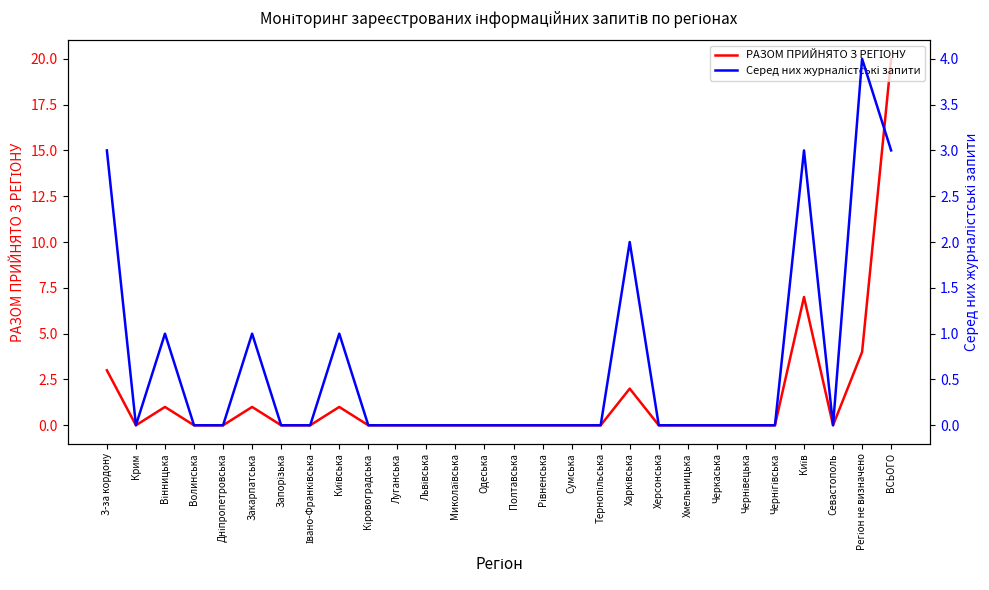

What is the sum of all РАЗОМ ПРИЙНЯТО З РЕГІОНУ values?

39